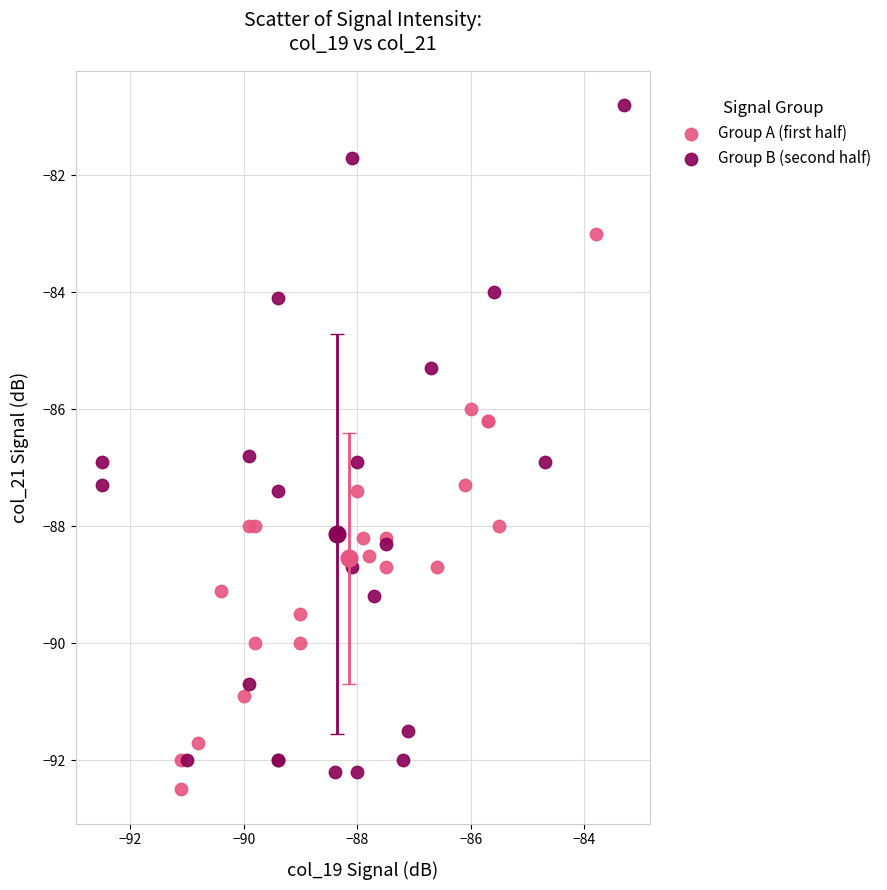

Which series reaches the minimum Y coordinate?

Group A (first half)